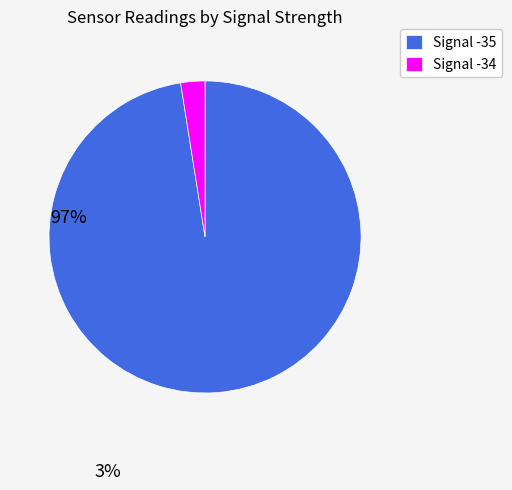

Is it true that Signal -35 is 97% of the pie?

True